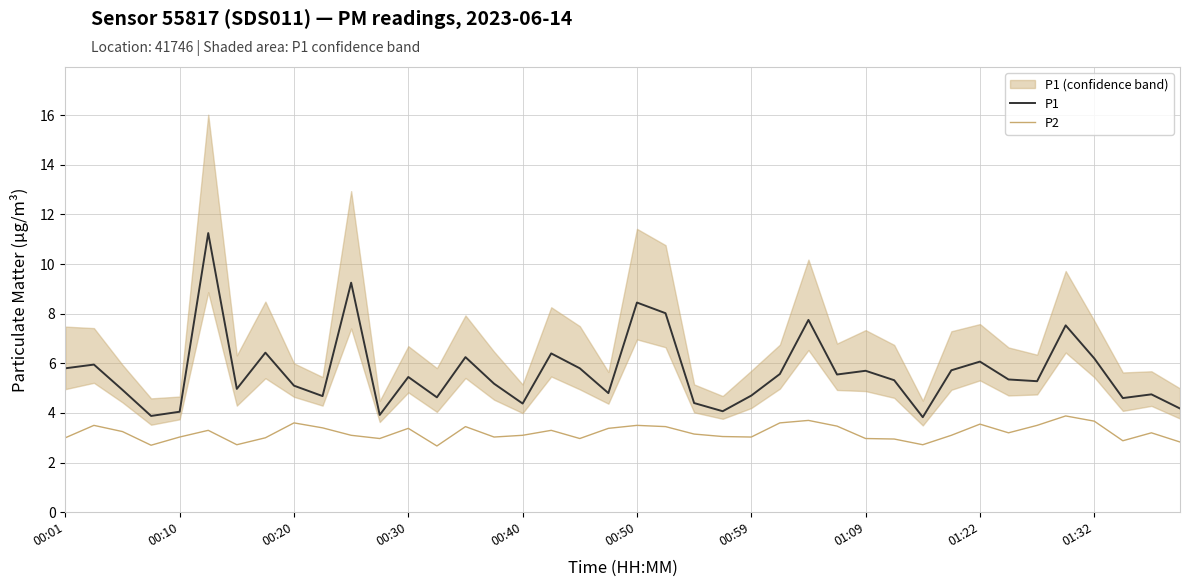

What are all the series names shown in the legend?

P1, P2